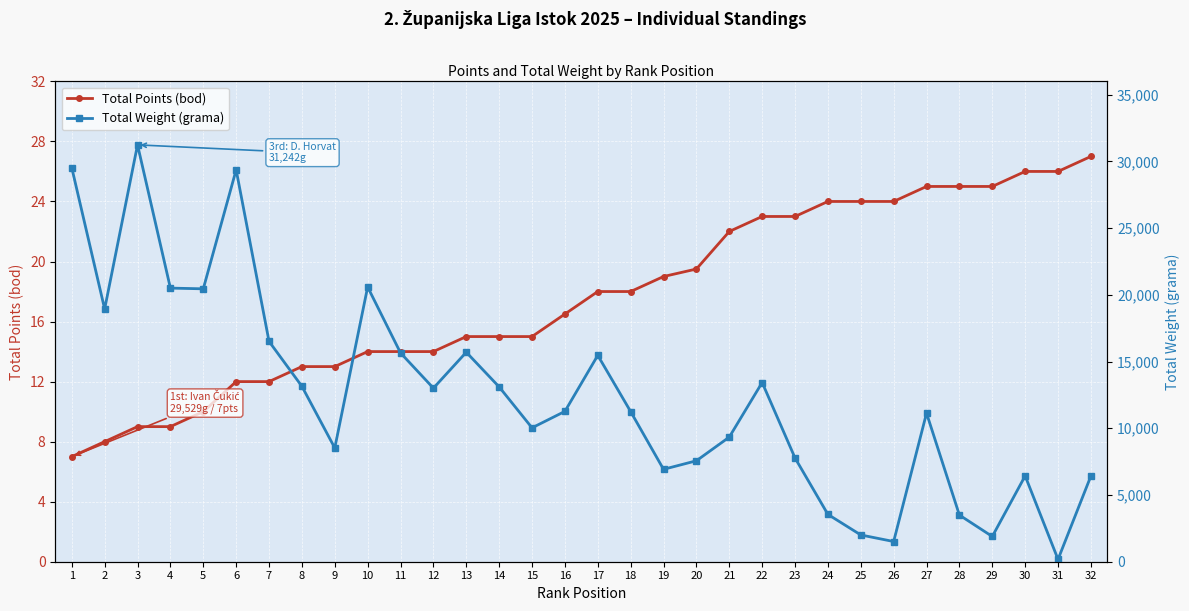

What are all the series names shown in the legend?

Total Points (bod), Total Weight (grama)